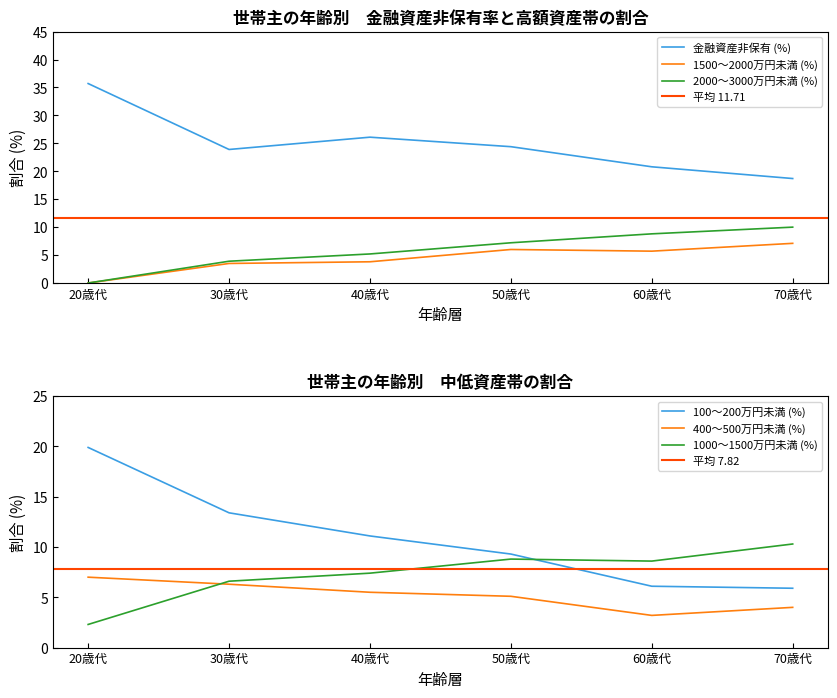

Count the number of categories in the chart.

6